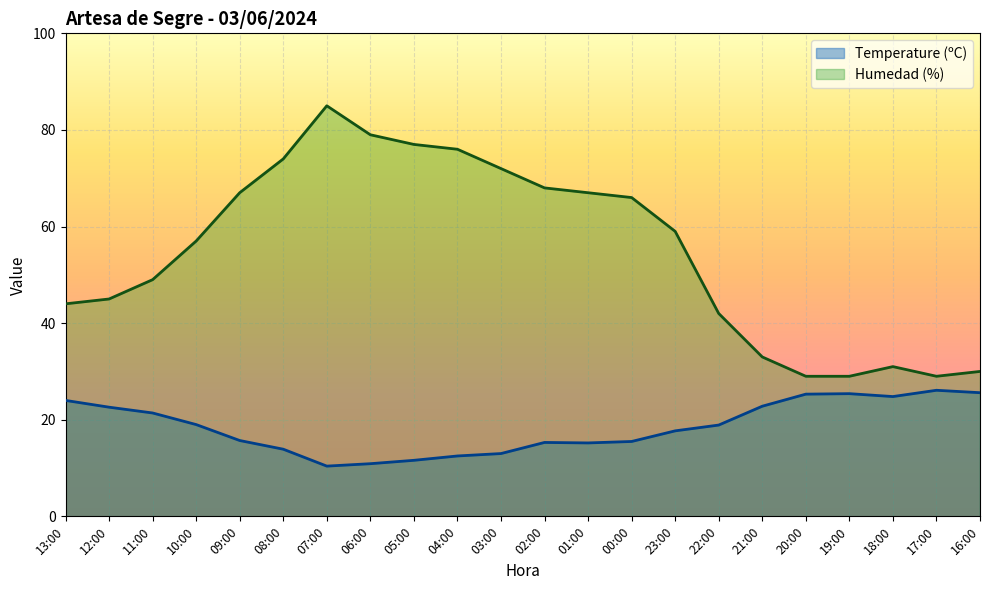

What is the difference between the maximum and minimum values in the Humedad (%) series?

56.0